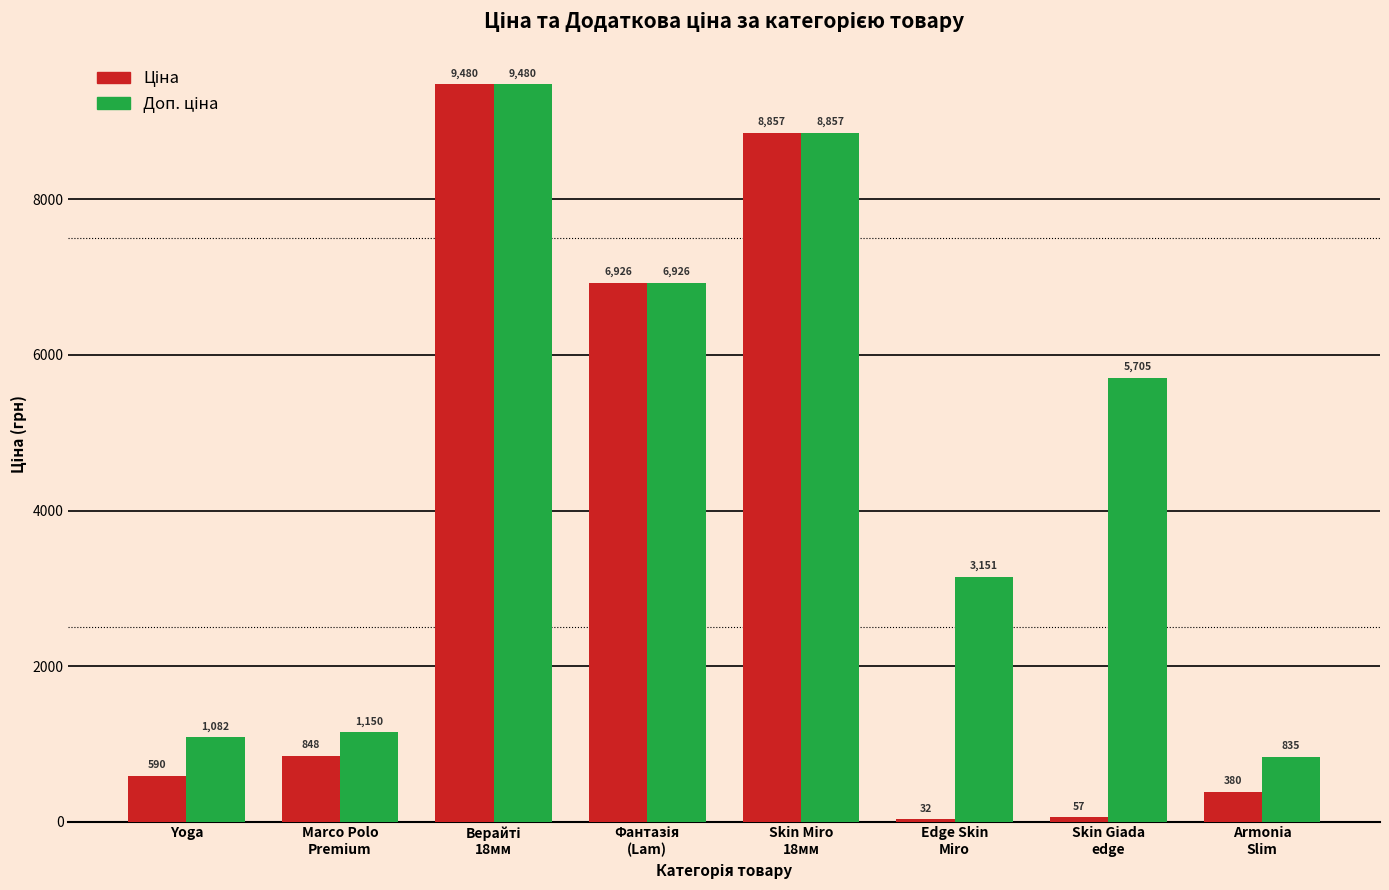

What is the maximum value shown in the chart?

9480.1